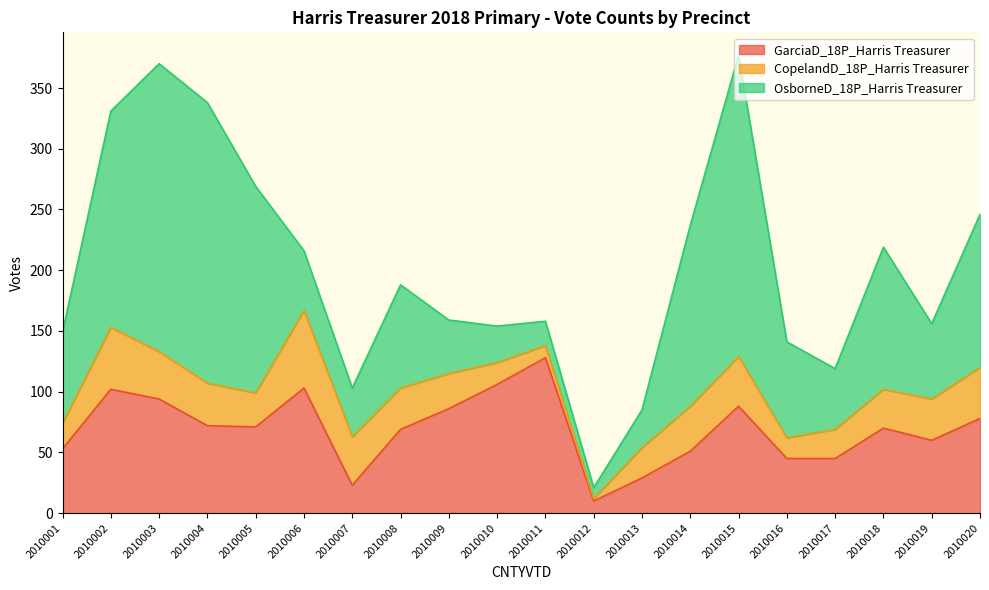

What is the difference between the CopelandD_18P_Harris Treasurer values at 2010013 and 2010004?

10